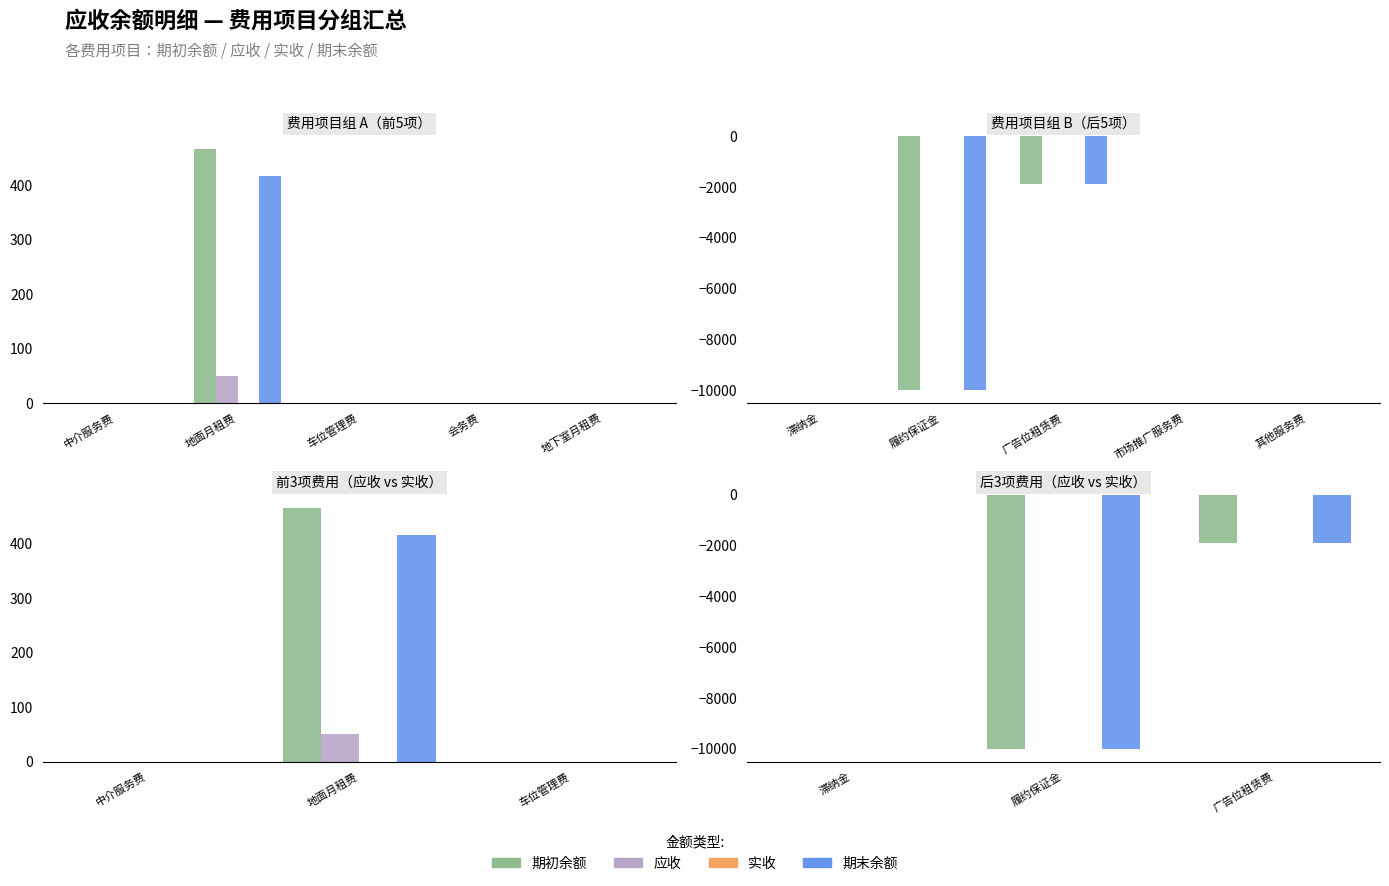

What are all the series names shown in the legend?

期初余额, 应收, 实收, 期末余额